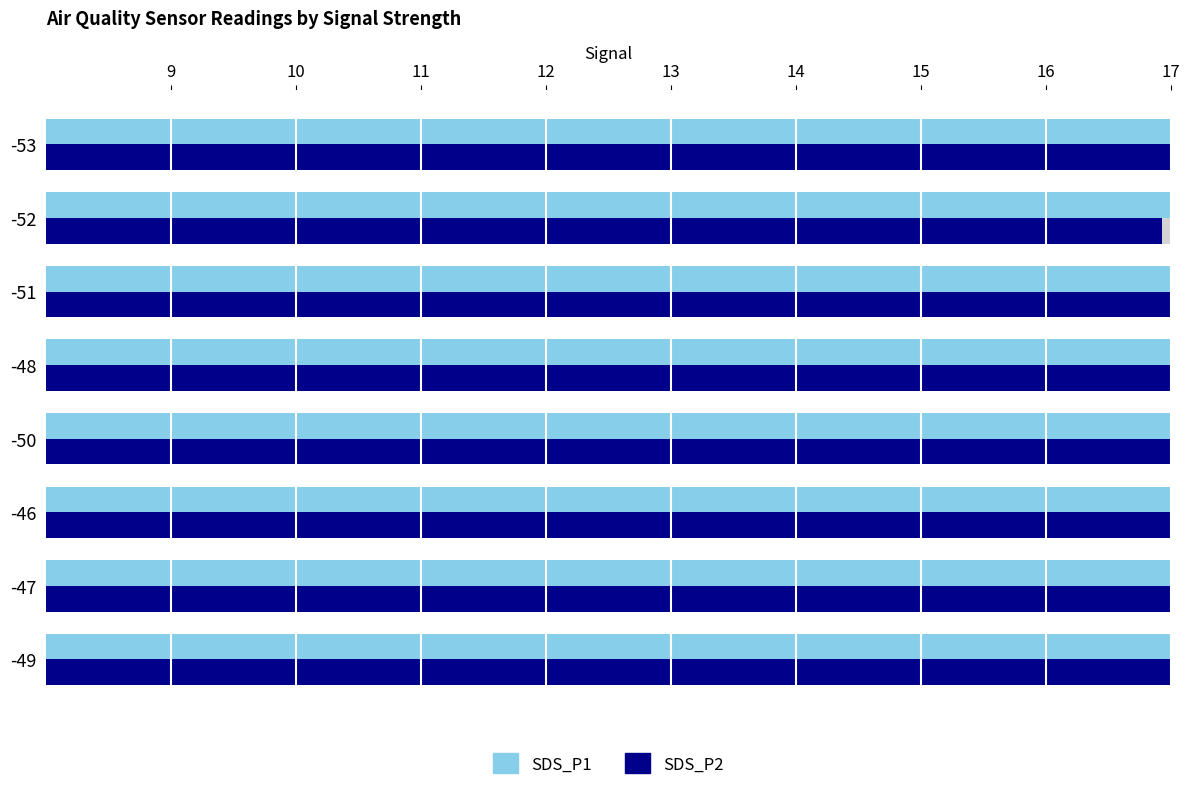

What is the difference between the second highest and second lowest values in the SDS_P1 series?

2.3